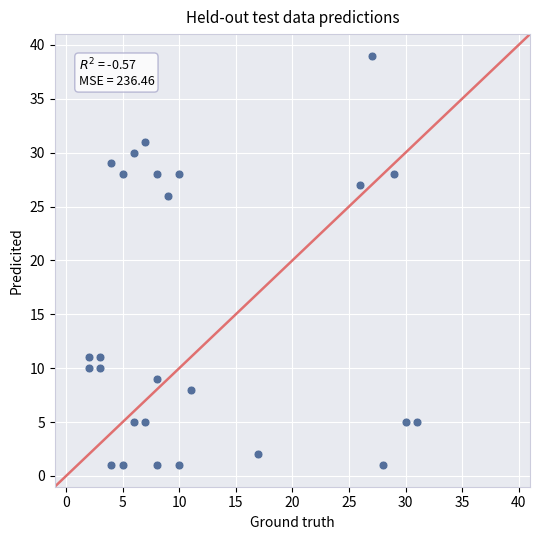

What is the range of Y values (max minus min)?

38